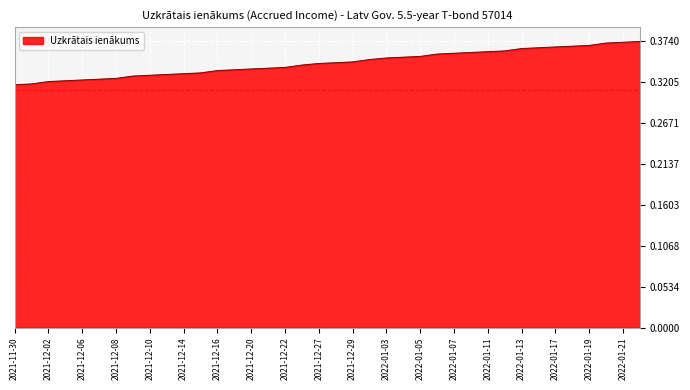

Is it true that the value at 2021-12-06 is 0.1?

False